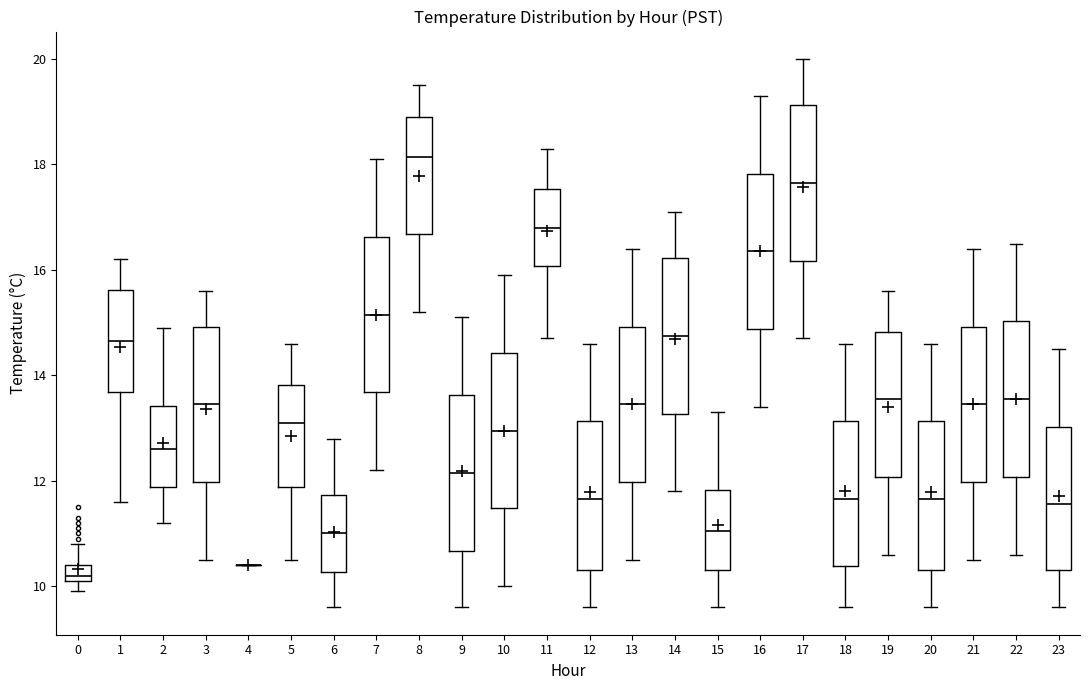

Reading left to right, transcribe this box plot: for each box, give where its median line is, the range the box spans, and where its two whiskers end, as read against the y-axis. The values are not printed on the chart, so give them approximately, as read against the axis.

0: median 10.2 (just above the box's lower edge), box 10.2 to 10.4, whiskers 10.0 to 10.8
1: median 14.6, box 13.6 to 15.6, whiskers 11.6 to 16.2
2: median 12.6, box 11.8 to 13.4, whiskers 11.2 to 15.0
3: median 13.4, box 12.0 to 15.0, whiskers 10.6 to 15.6
4: box collapsed to a line at 10.4, whiskers 10.4 to 10.4
5: median 13.2, box 11.8 to 13.8, whiskers 10.6 to 14.6
6: median 11.0, box 10.2 to 11.8, whiskers 9.6 to 12.8
7: median 15.2, box 13.6 to 16.6, whiskers 12.2 to 18.2
8: median 18.2, box 16.6 to 19.0, whiskers 15.2 to 19.6
9: median 12.2, box 10.6 to 13.6, whiskers 9.6 to 15.2
10: median 13.0, box 11.4 to 14.4, whiskers 10.0 to 16.0
11: median 16.8, box 16.0 to 17.6, whiskers 14.8 to 18.4
12: median 11.6, box 10.4 to 13.2, whiskers 9.6 to 14.6
13: median 13.4, box 12.0 to 15.0, whiskers 10.6 to 16.4
14: median 14.8, box 13.2 to 16.2, whiskers 11.8 to 17.2
15: median 11.0, box 10.4 to 11.8, whiskers 9.6 to 13.4
16: median 16.4, box 14.8 to 17.8, whiskers 13.4 to 19.4
17: median 17.6, box 16.2 to 19.2, whiskers 14.8 to 20.0
18: median 11.6, box 10.4 to 13.2, whiskers 9.6 to 14.6
19: median 13.6, box 12.0 to 14.8, whiskers 10.6 to 15.6
20: median 11.6, box 10.4 to 13.2, whiskers 9.6 to 14.6
21: median 13.4, box 12.0 to 15.0, whiskers 10.6 to 16.4
22: median 13.6, box 12.0 to 15.0, whiskers 10.6 to 16.6
23: median 11.6, box 10.4 to 13.0, whiskers 9.6 to 14.6